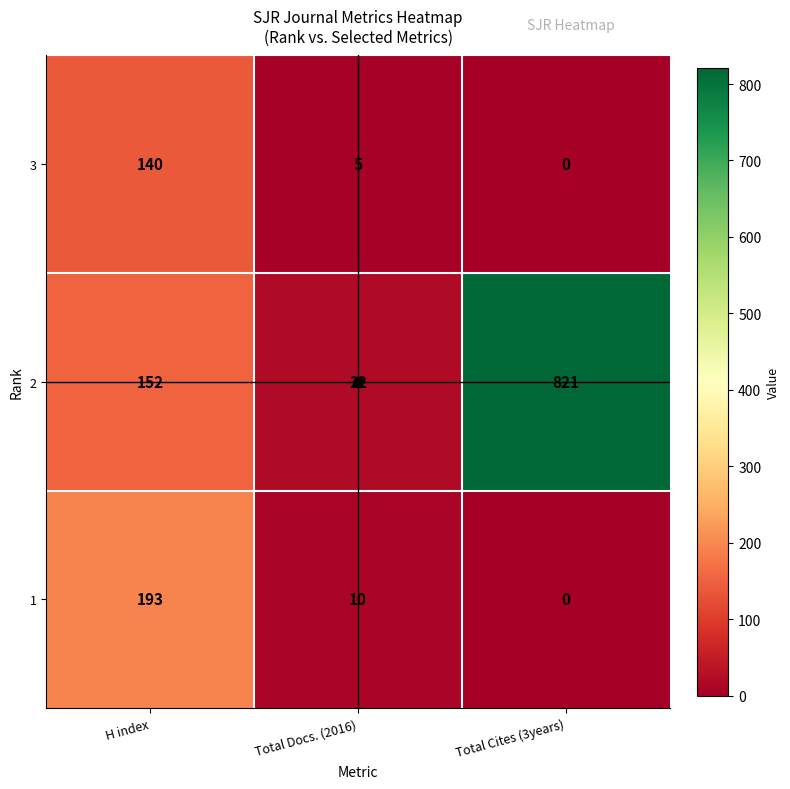

True or false: 2 has a value of 1184 at Total Cites (3years).

False